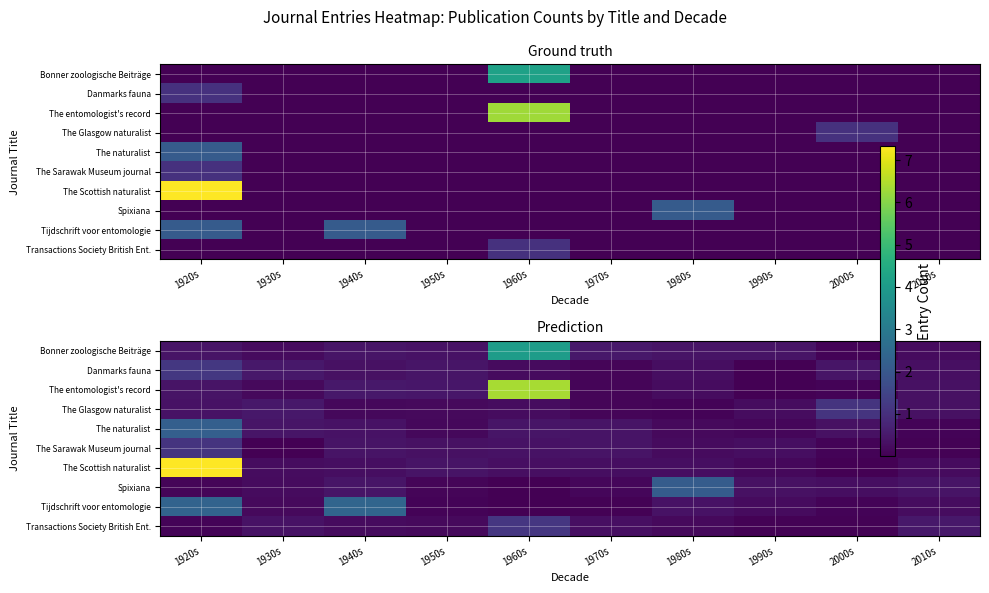

What is the difference between the The Glasgow naturalist values at 1930s and 2000s?

0.6